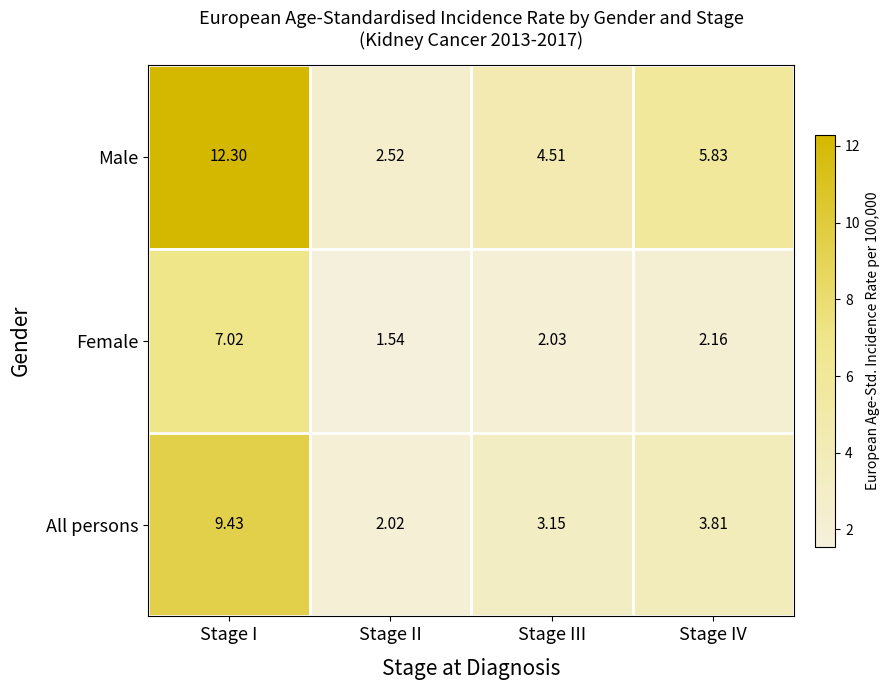

Which category has the highest value across all series?

Stage I